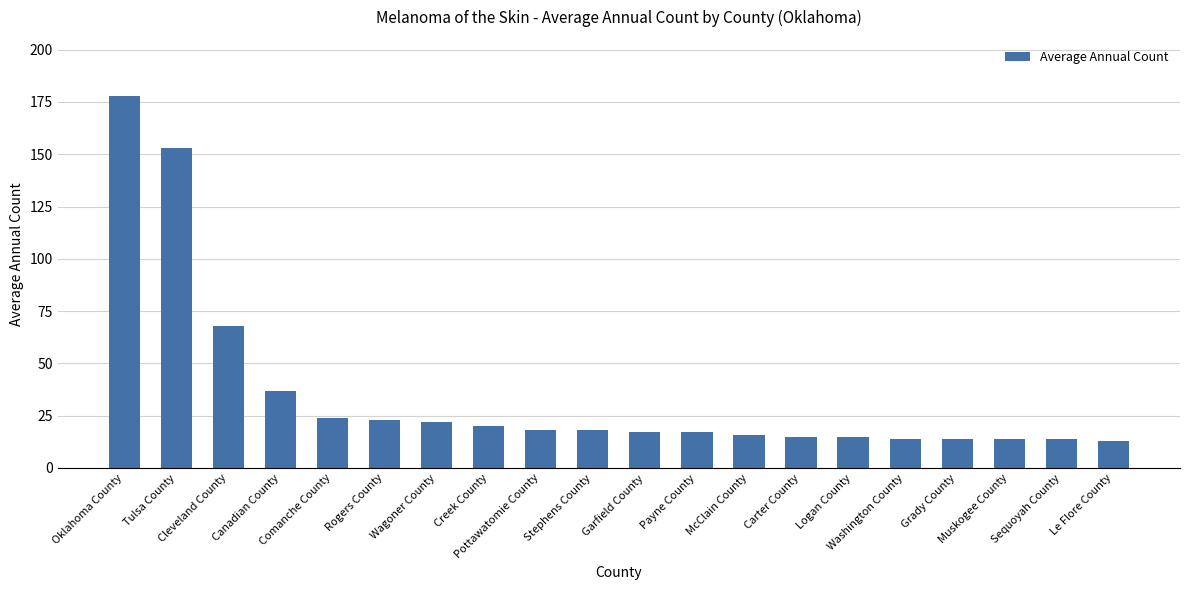

Reading left to right, list all the values displayed in this chart.

Oklahoma County=178	Tulsa County=153	Cleveland County=68	Canadian County=37	Comanche County=24	Rogers County=23	Wagoner County=22	Creek County=20	Pottawatomie County=18	Stephens County=18	Garfield County=17	Payne County=17	McClain County=16	Carter County=15	Logan County=15	Washington County=14	Grady County=14	Muskogee County=14	Sequoyah County=14	Le Flore County=13